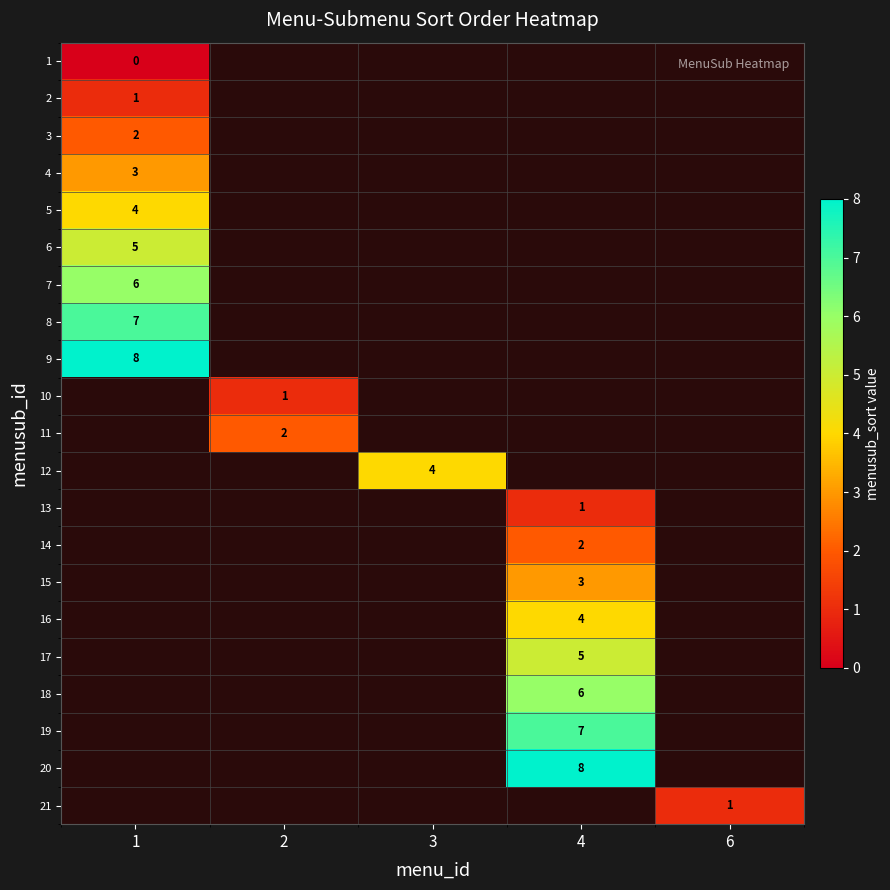

Is it true that 2 equals 0 at 1?

False